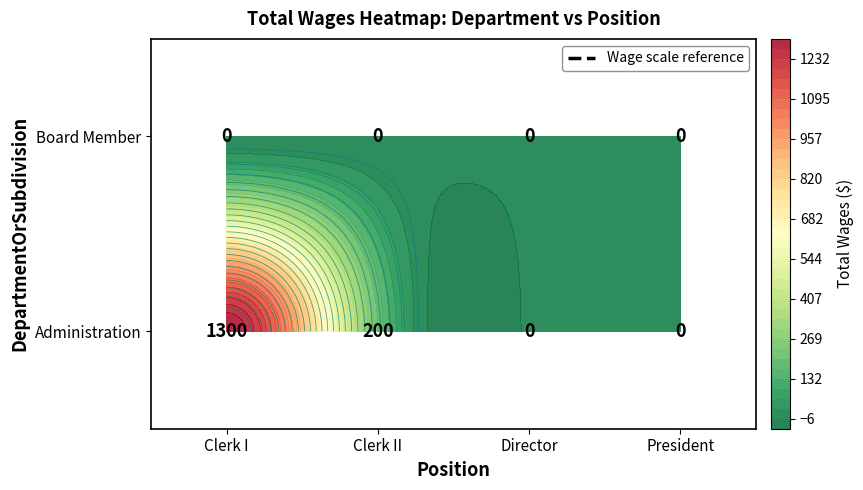

Is it true that Administration equals 2222 at Administration?

False